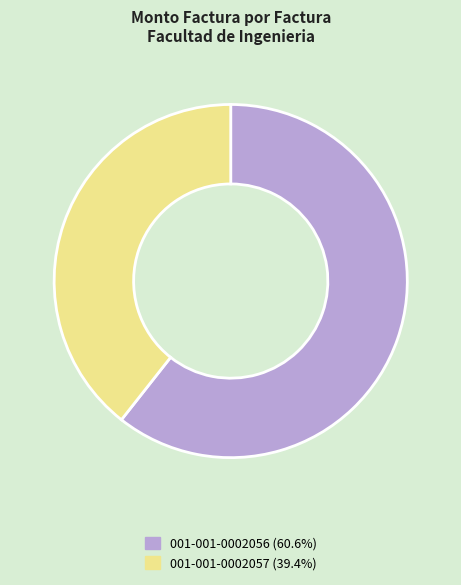

Do 001-001-0002056 and 001-001-0002057 together represent more than half of the pie?

Yes